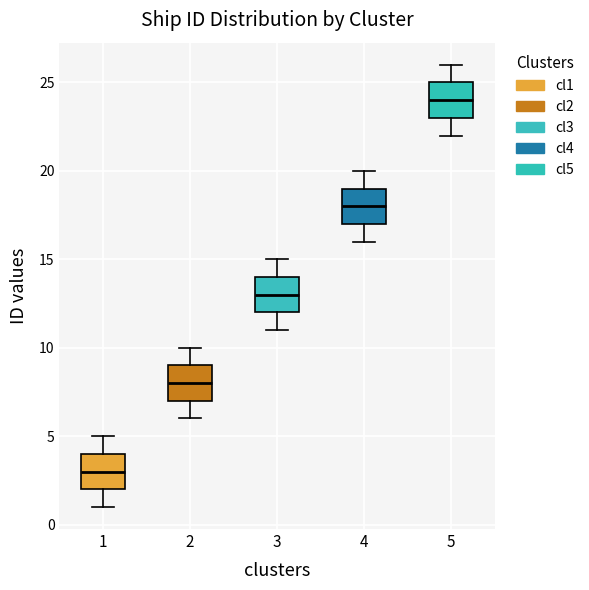

Where is the lower edge of the box at x = 2 on the y-axis? The values are not printed on the chart, so give them approximately, as read against the axis.

7